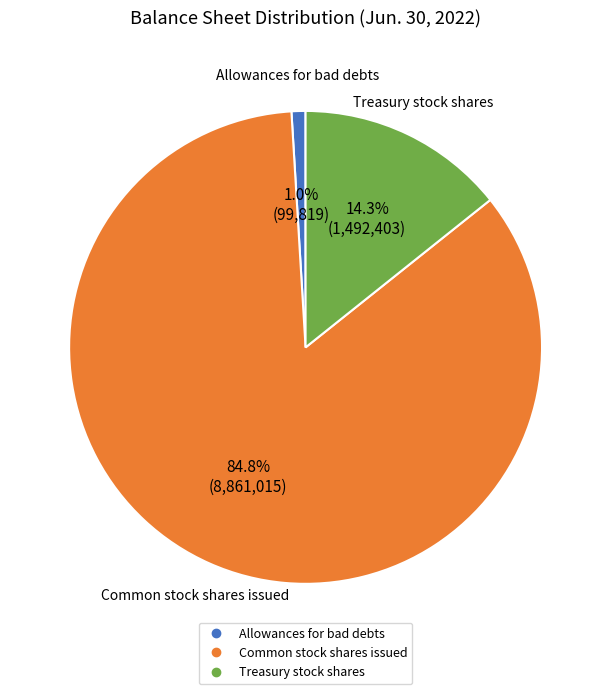

What percentage is the Allowances for bad debts slice, to the nearest percent?

1%